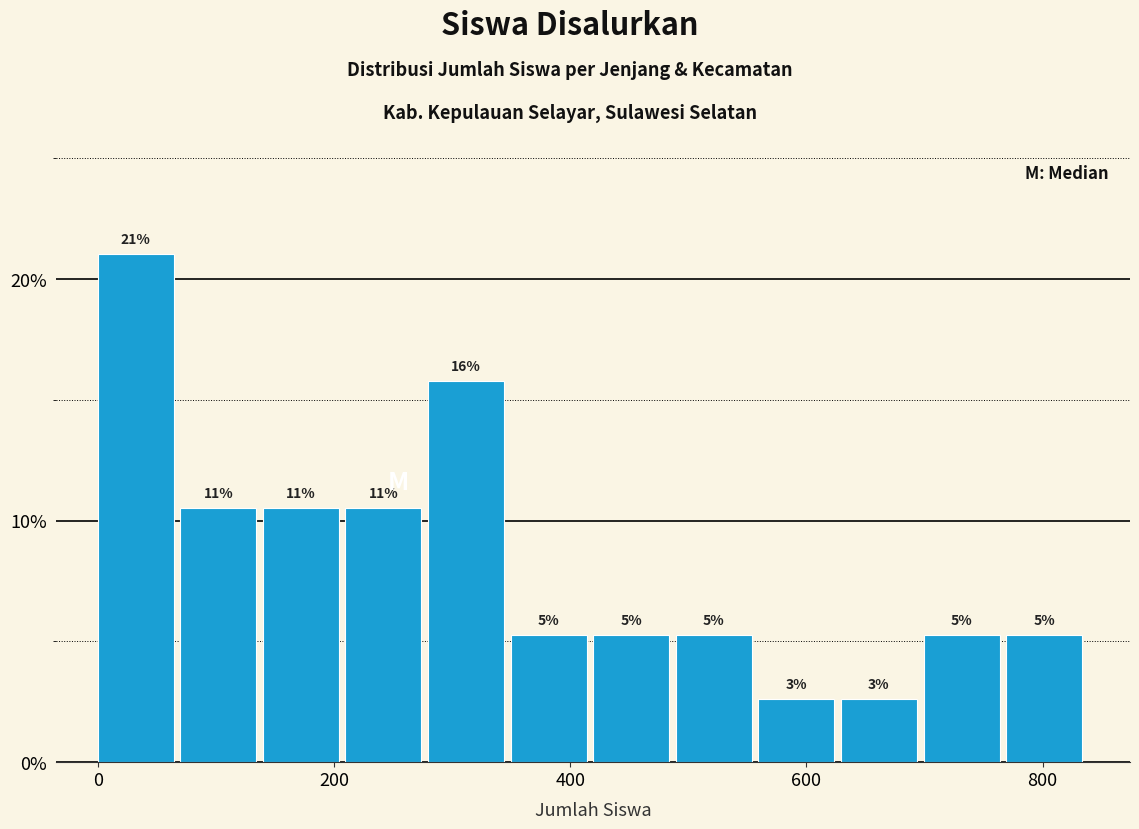

Around what value on the x-axis is the tallest bar? Give the approximate position of its centre, as read against the axis.

40